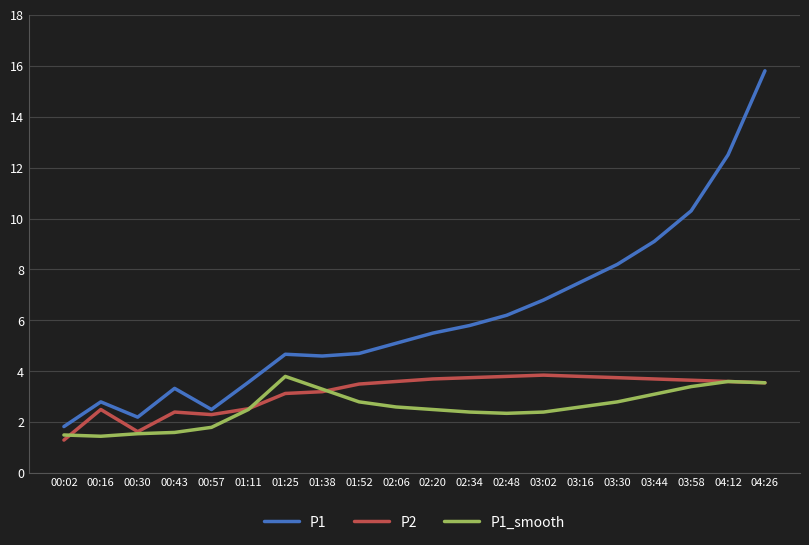

How many lines are shown in the chart?

3